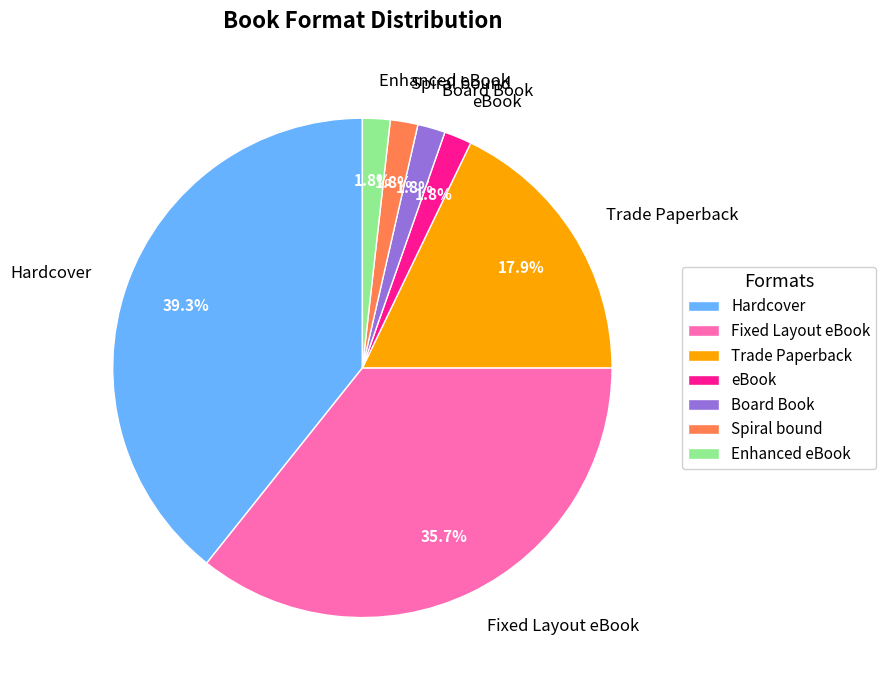

What is the largest slice in the pie chart?

Hardcover